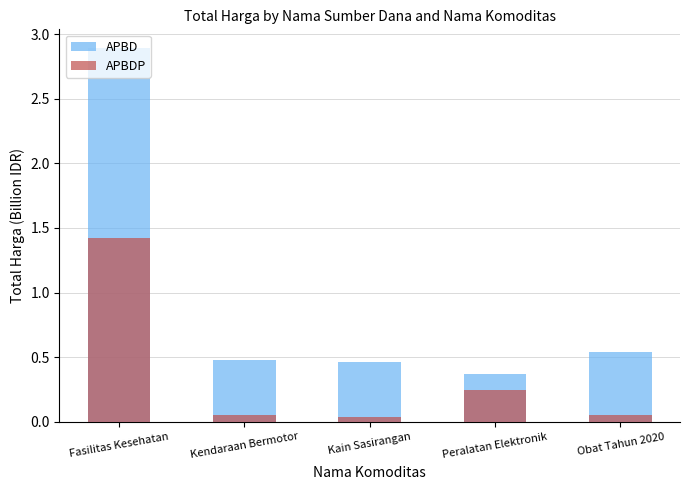

Read the APBDP value at Obat Tahun 2020.

0.1